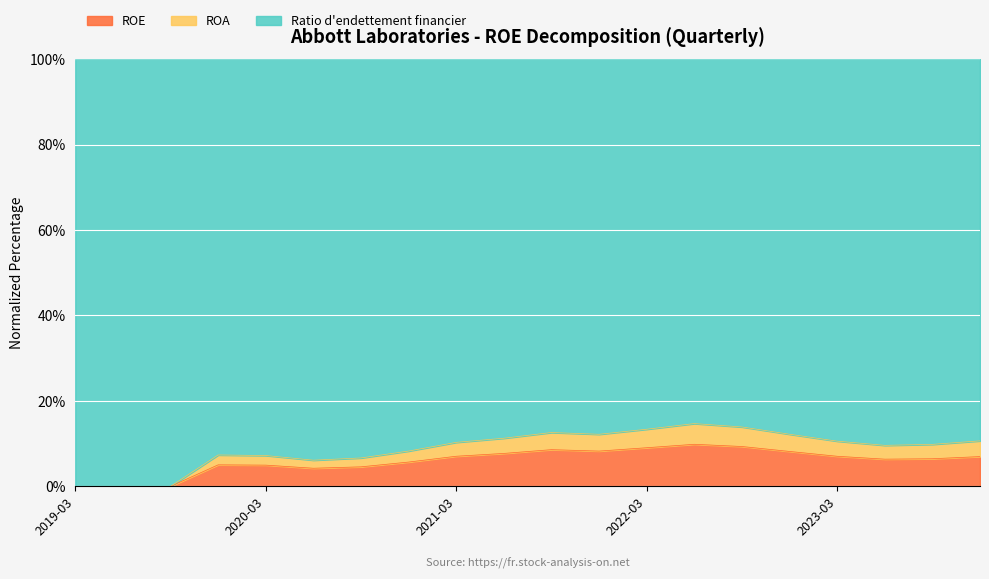

True or false: ROA and ROE cross at least once.

False